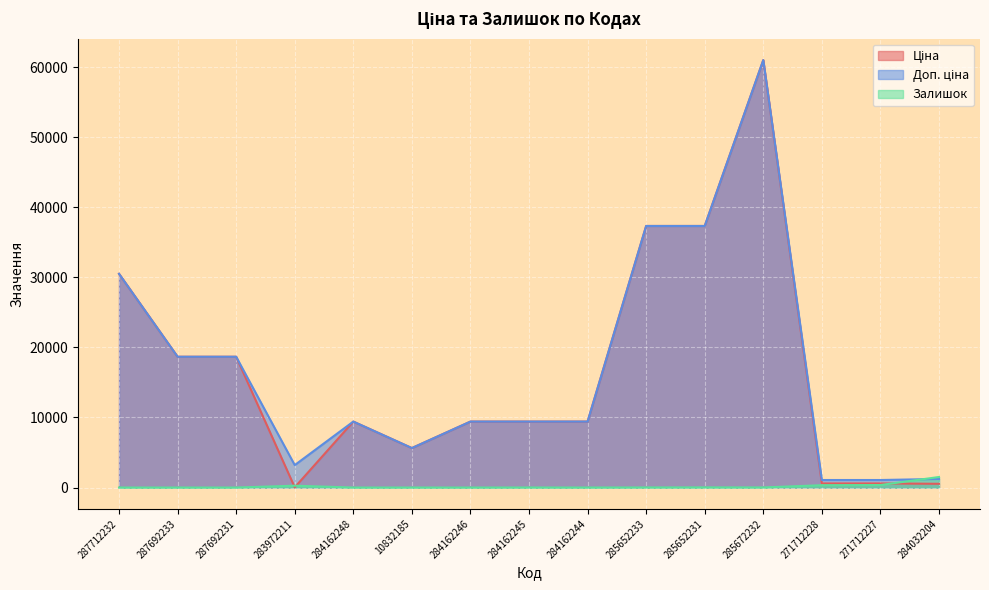

At which label does Ціна reach its minimum?

283972211